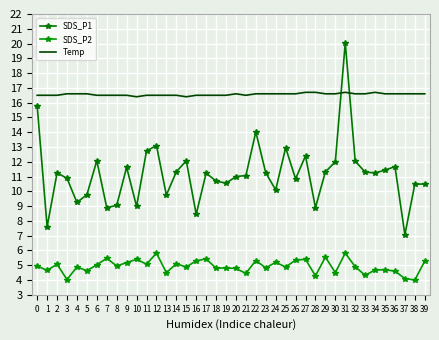

What is the value of the Temp point at the 11th from the left?

16.4